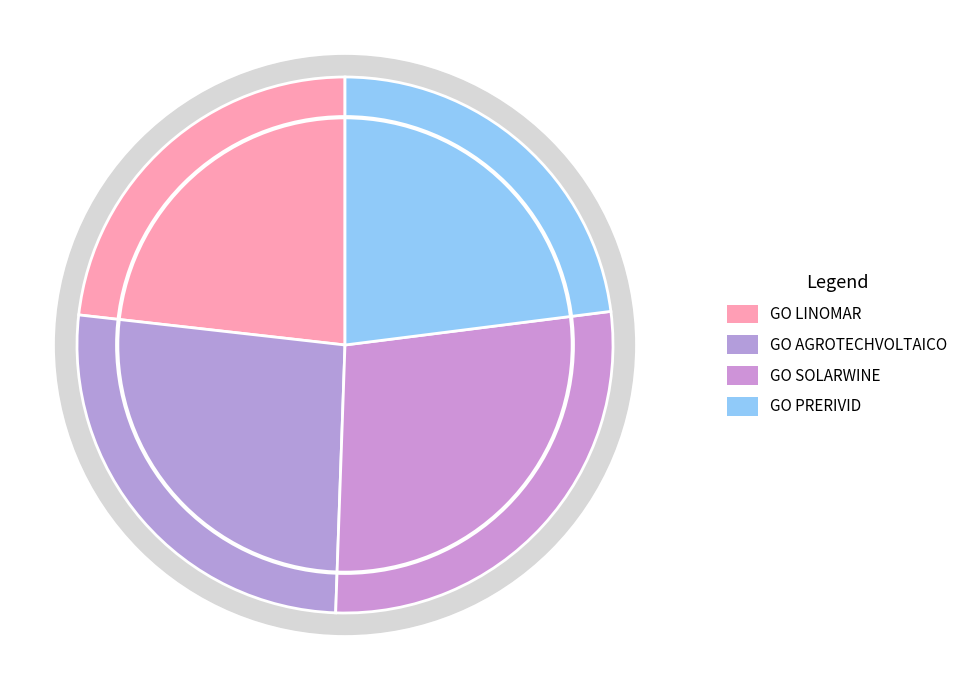

Is GO AGROTECHVOLTAICO the majority of the pie?

No